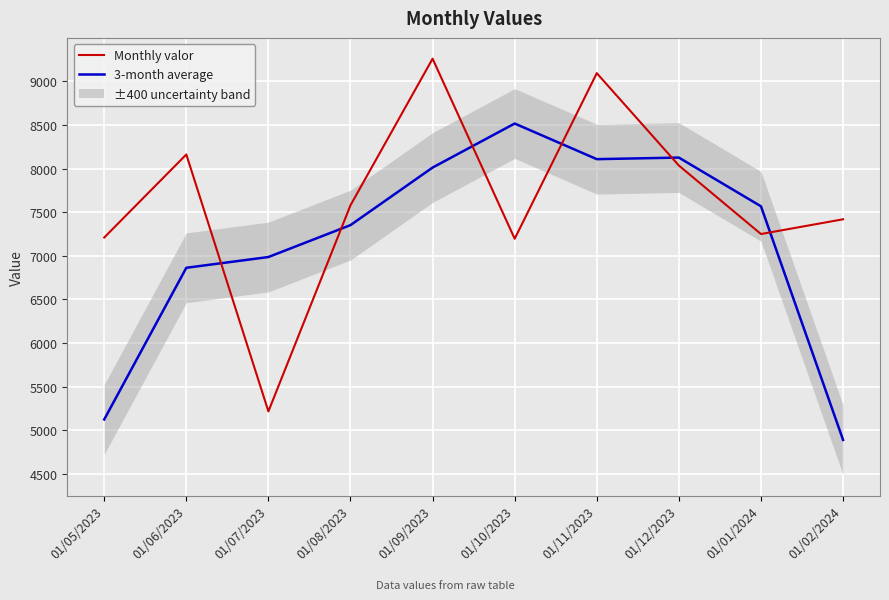

What is the sum of the Monthly valor values at 01/09/2023 and 01/08/2023?

16838.0